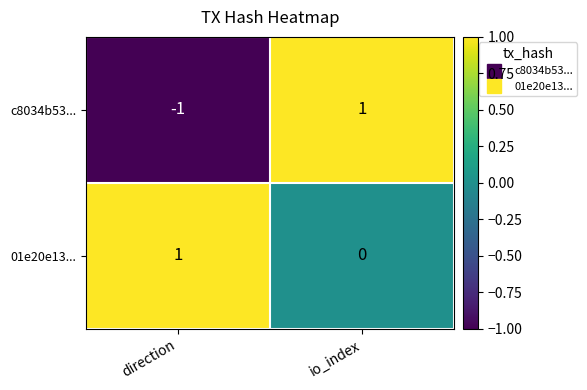

List the series in order of their overall mean, highest first.

01e20e13..., c8034b53...